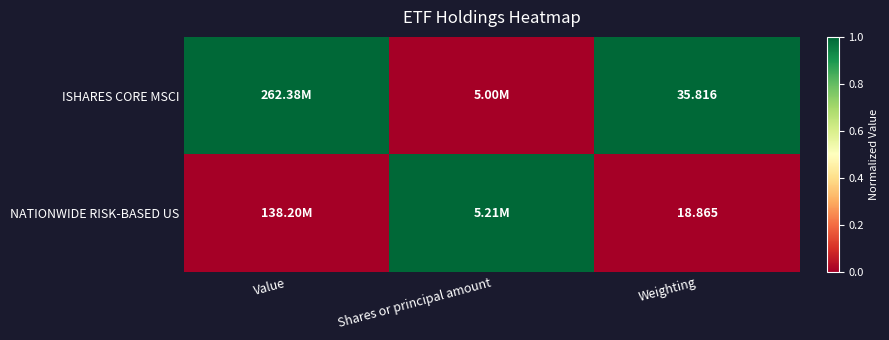

At Weighting, list the series in order from smallest to largest.

NATIONWIDE RISK-BASED US, ISHARES CORE MSCI